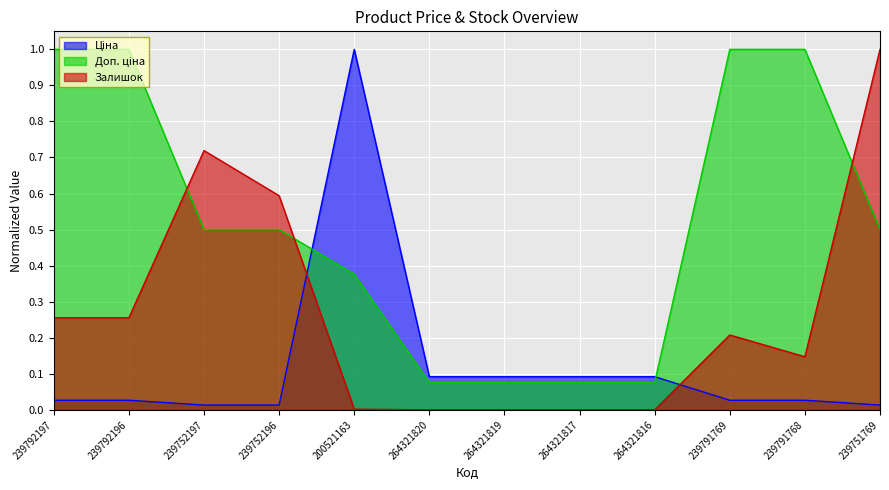

What is the maximum value for Залишок?

1.0